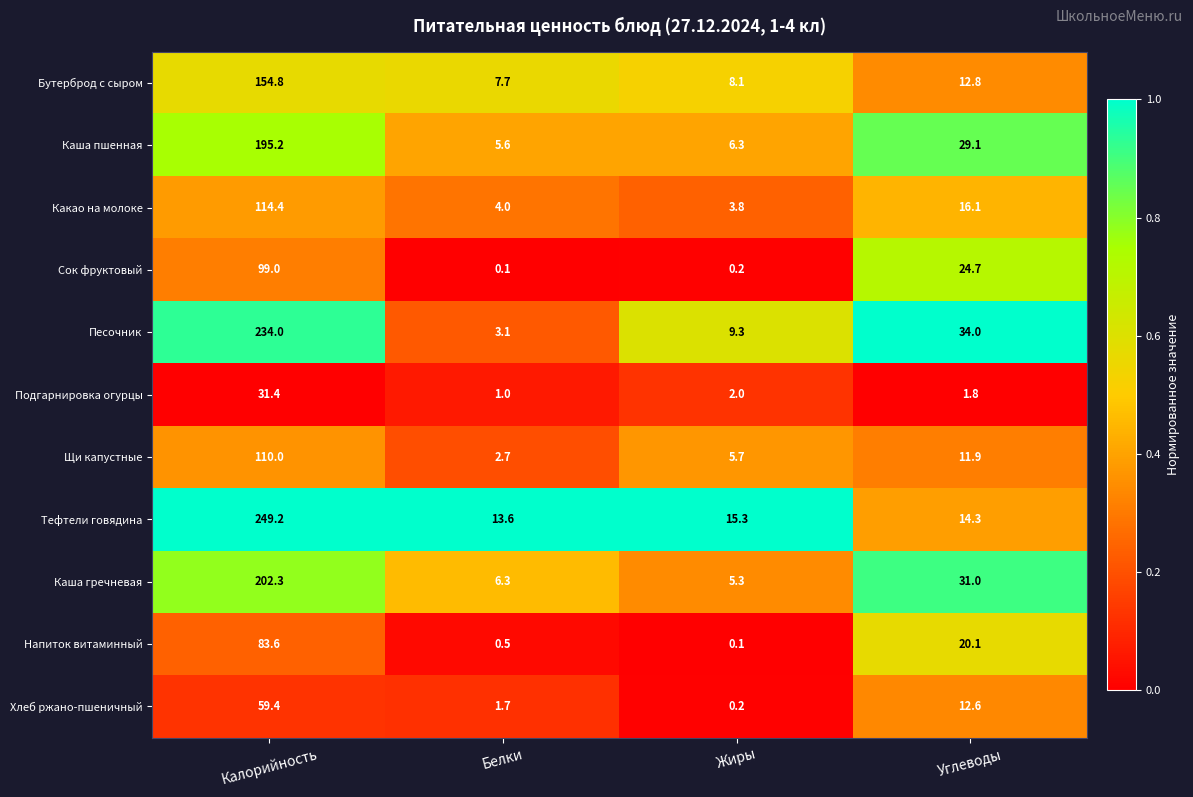

Which category has the highest value in the Бутерброд с сыром series?

Калорийность